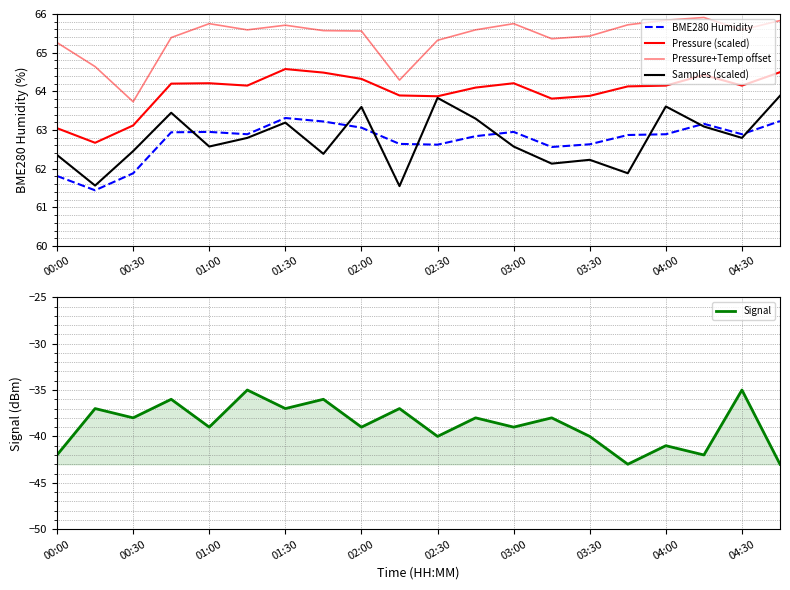

The Signal series shows -40 at 03:30. True or false?

True